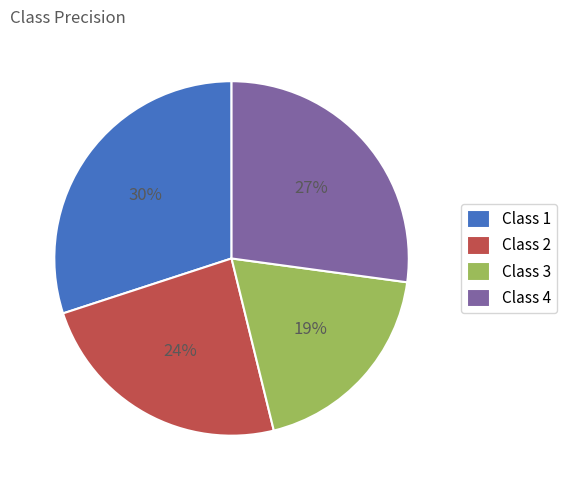

Combined, do Class 1 and Class 2 account for over 50%?

Yes